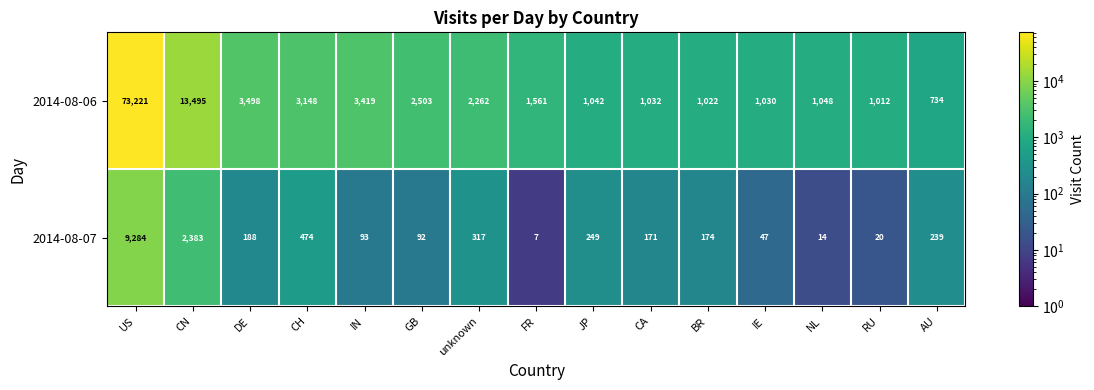

Reading left to right, transcribe all the data shown in this chart.

2014-08-06: 73221	13495	3498	3148	3419	2503	2262	1561	1042	1032	1022	1030	1048	1012	734
2014-08-07: 9284	2383	188	474	93	92	317	7	249	171	174	47	14	20	239